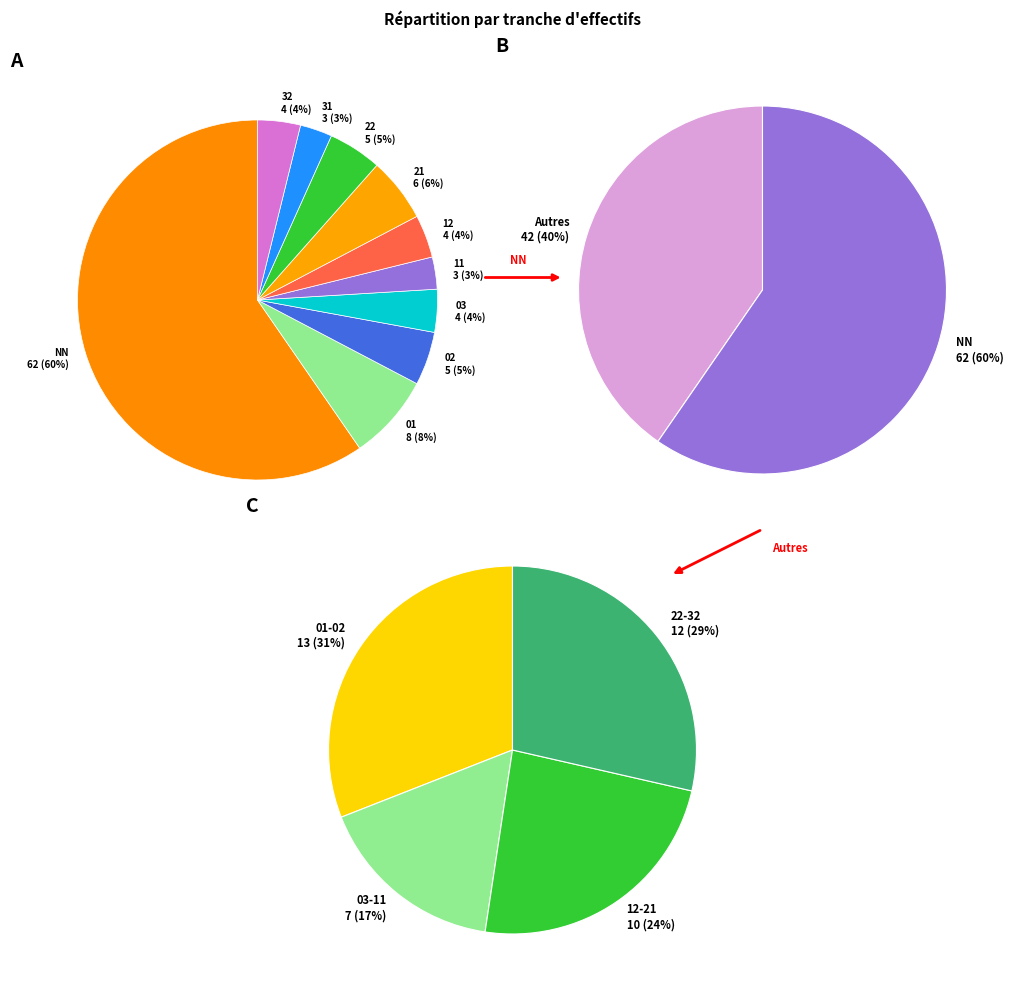

What is the change in value from 02 to 21?

+1